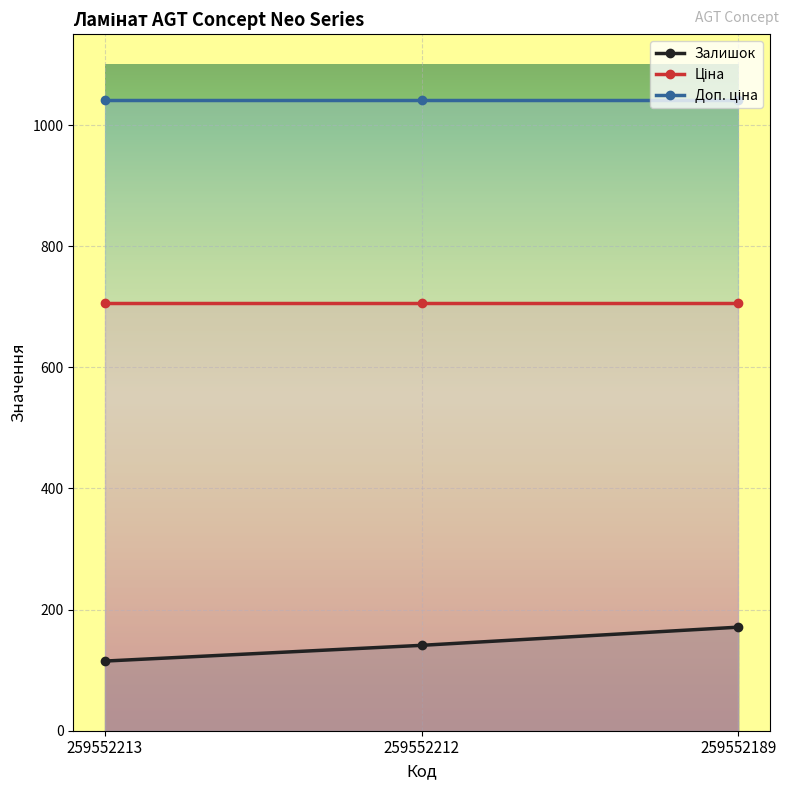

Reading left to right, list all the values displayed in this chart.

Залишок: 259552213=115.0	259552212=141.0	259552189=171.0
Ціна: 259552213=705.5	259552212=705.5	259552189=705.5
Доп. ціна: 259552213=1042.0	259552212=1042.0	259552189=1042.0